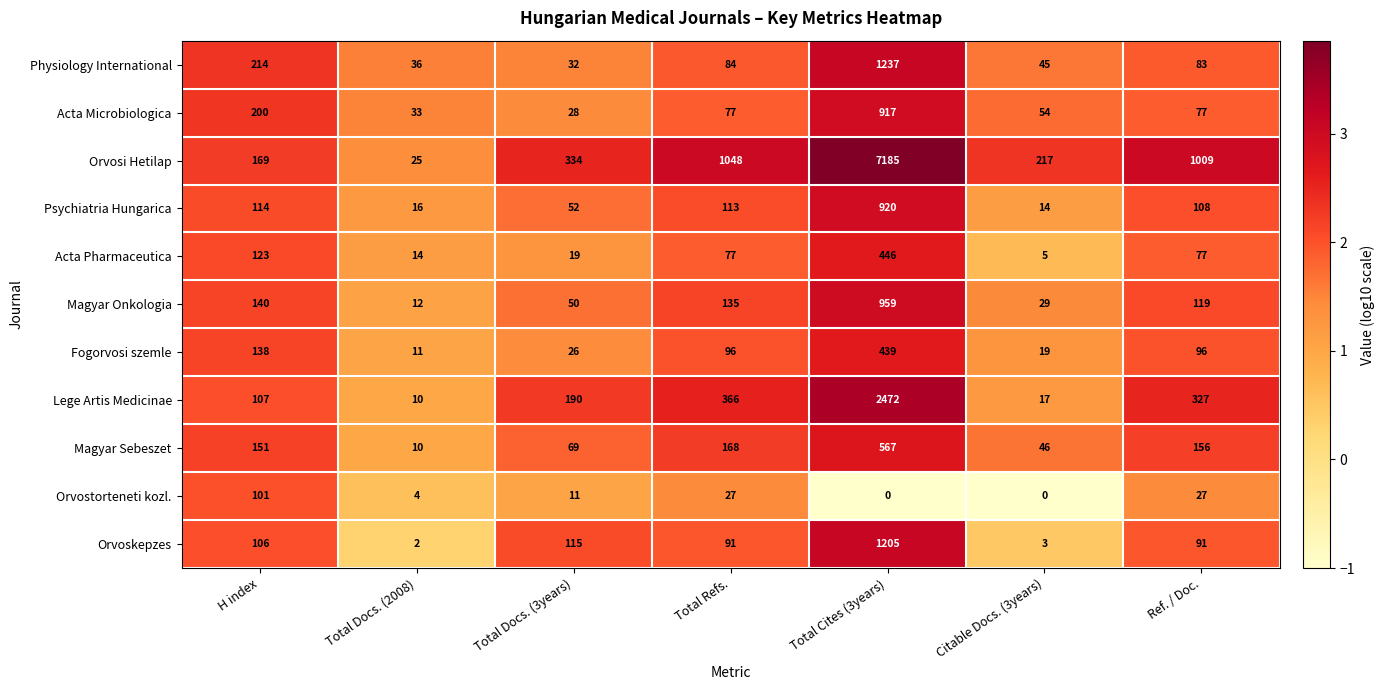

At which label is Fogorvosi szemle closest to 225?

H index